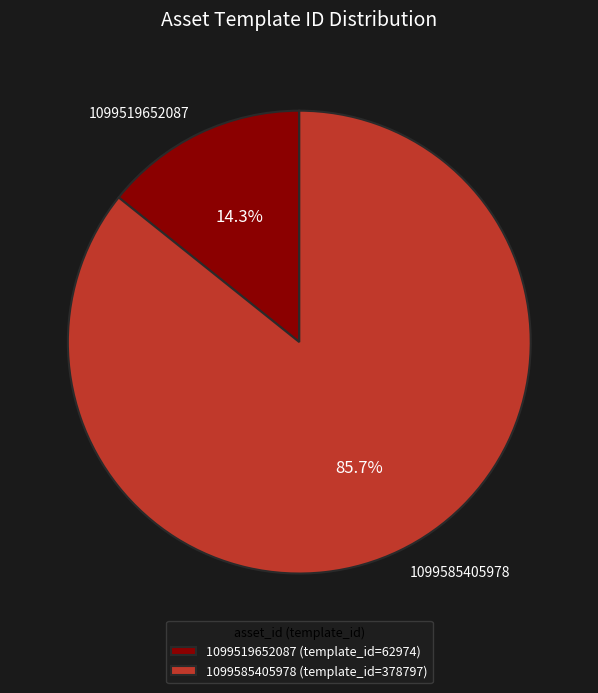

To the nearest percent, what is the difference between the largest and smallest slice percentages?

71%